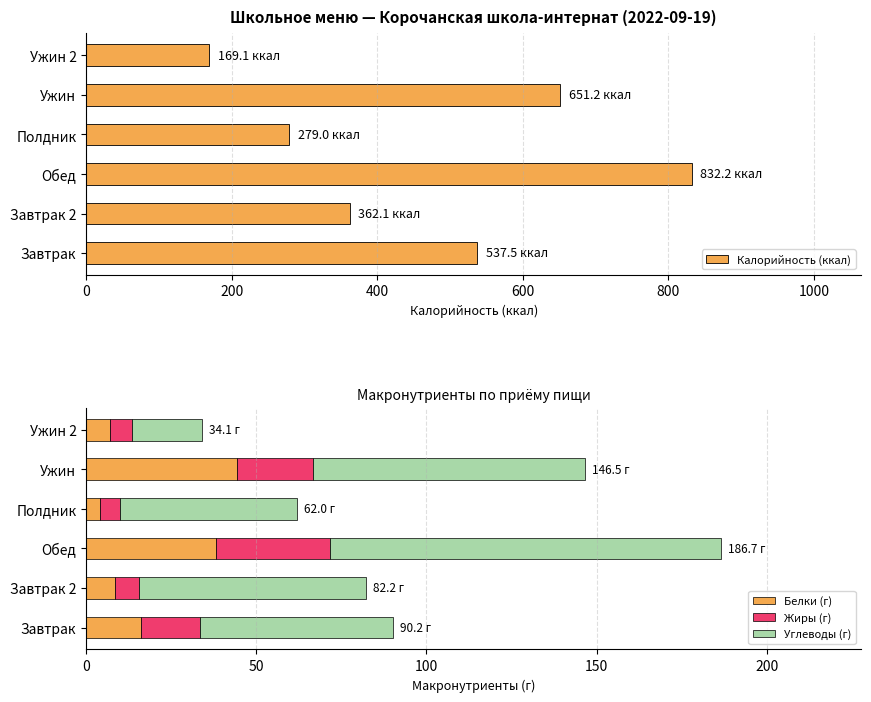

What is the difference between the second highest and second lowest values in the Жиры (г) series?

15.8